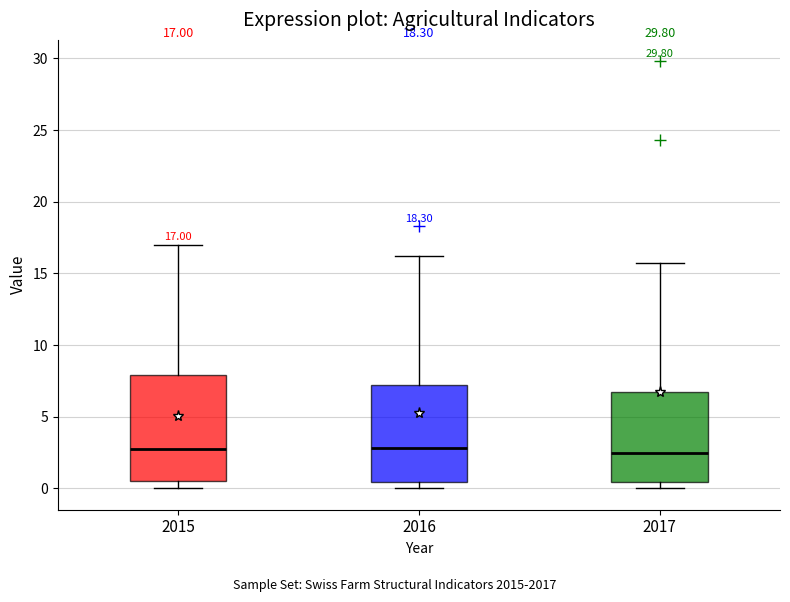

Comparing the boxes themselves (not the whiskers), which one is the tallest?

2015